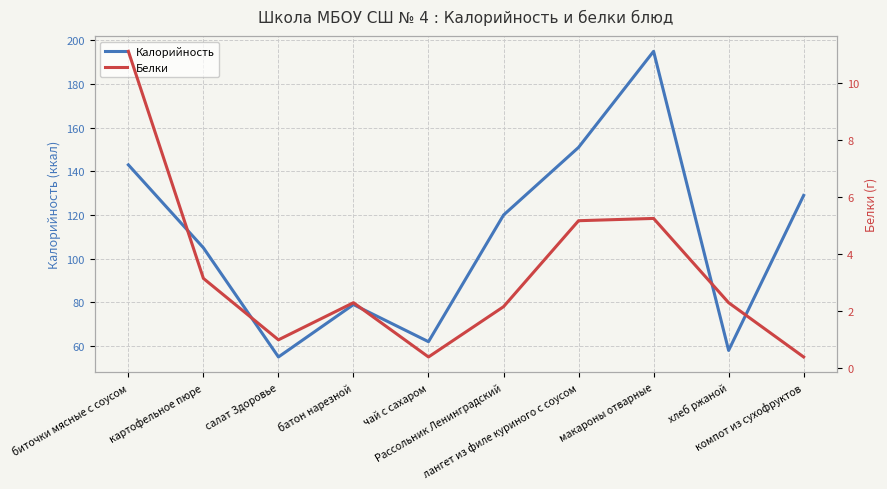

How many lines are shown in the chart?

2